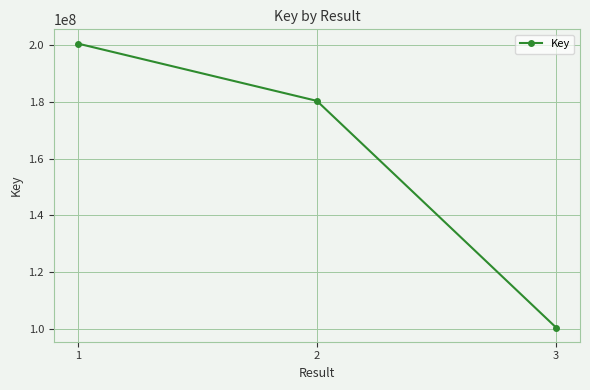

Reading left to right, extract all data points from this chart.

1=200629550	2=180400357	3=100445990